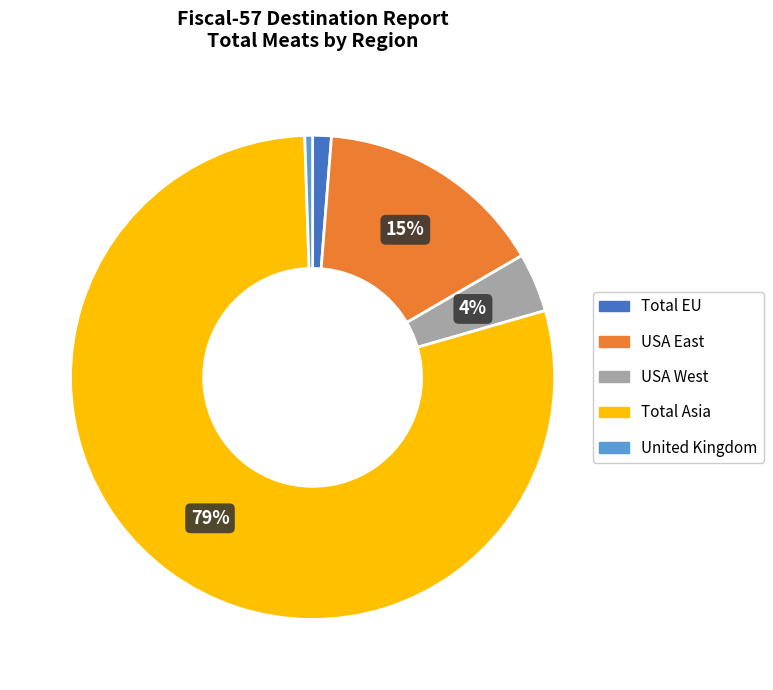

To the nearest percent, what portion does Total EU represent?

1%